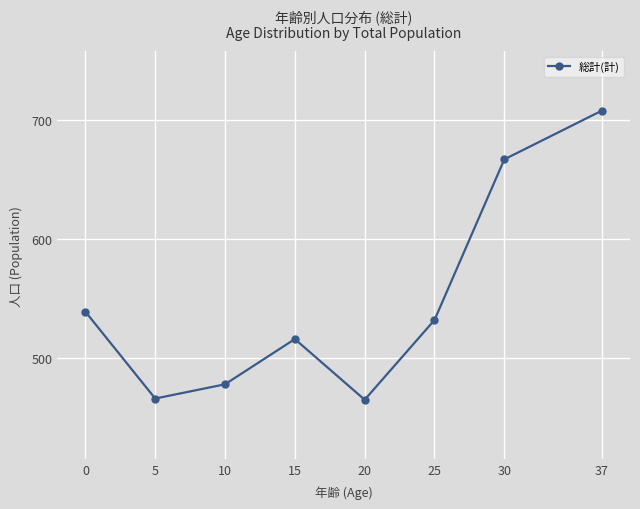

At which category does the chart reach its peak across all series?

37